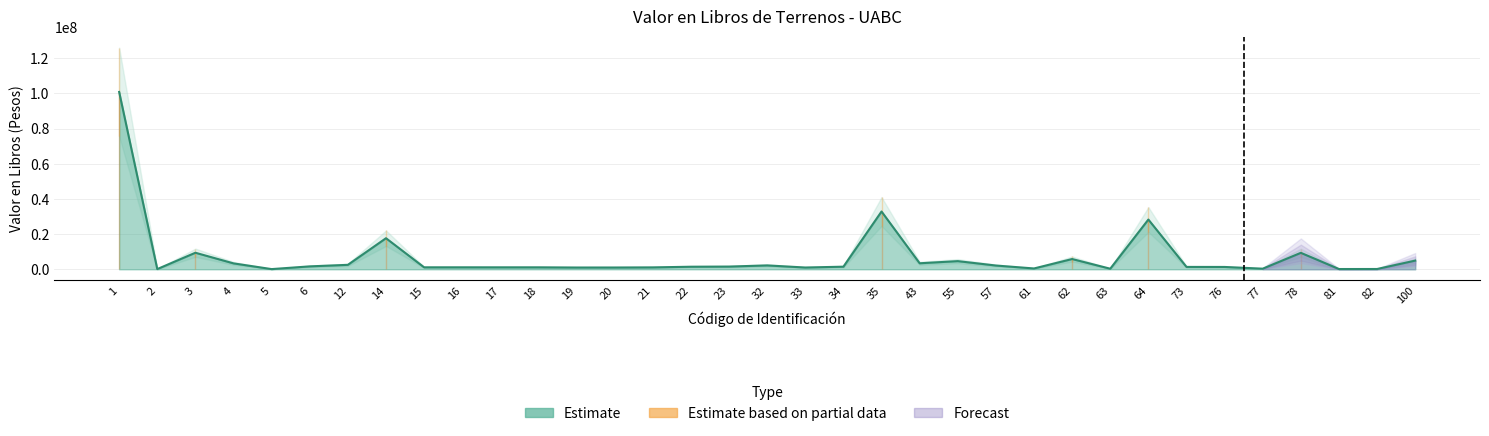

What value does the data have at 33?

998235.2